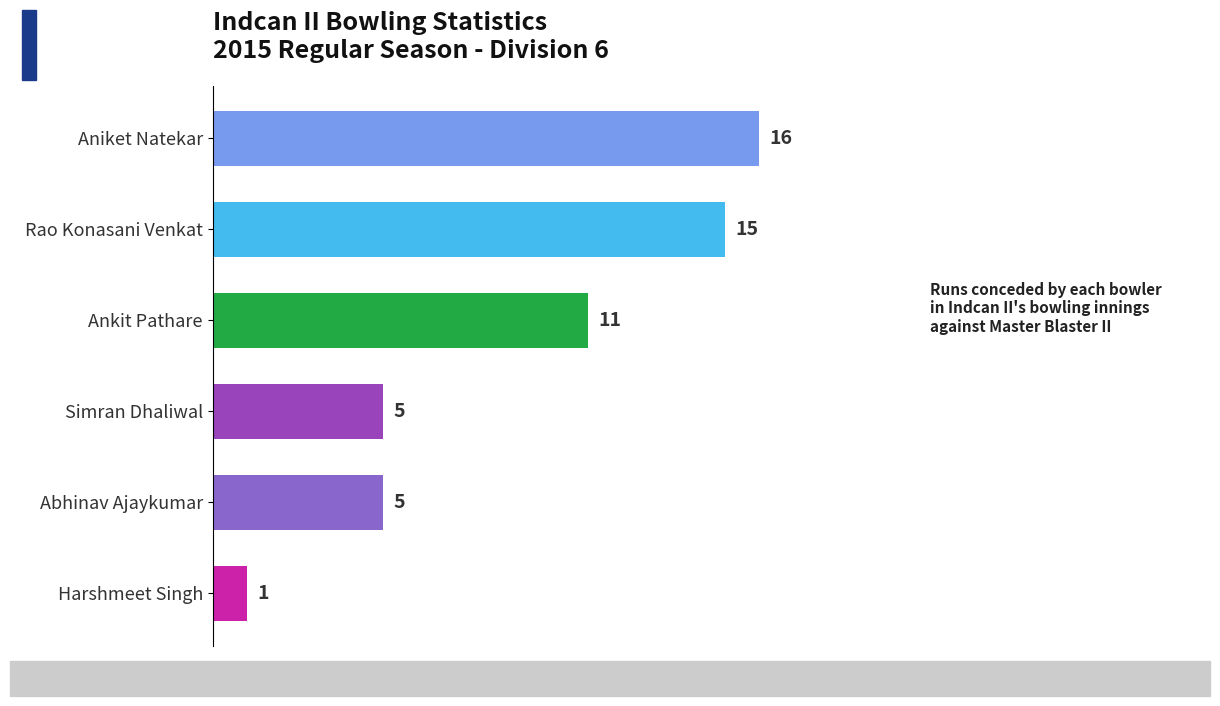

Does the chart contain stacked bars?

No